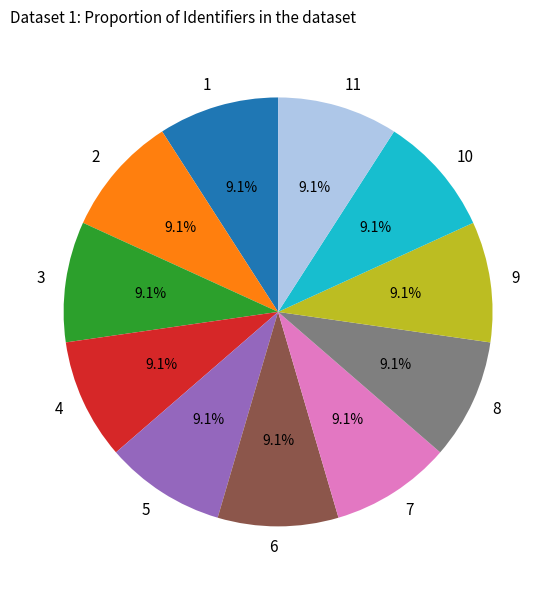

What is the ratio of the value at 10 to the value at 4?

1.0